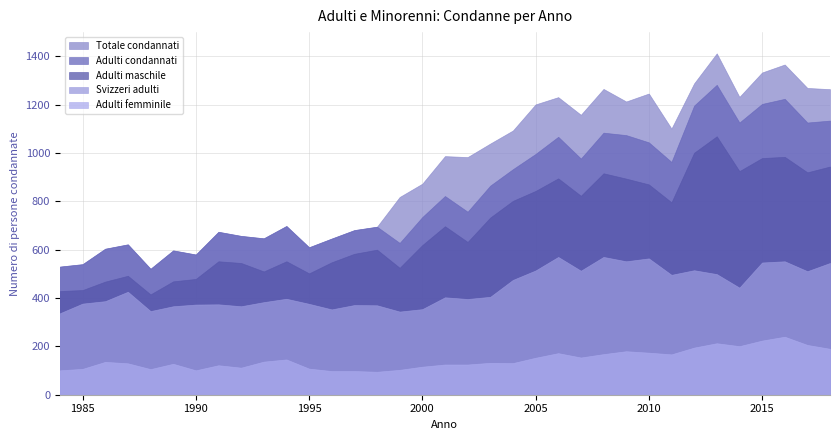

How many data points in Totale condannati are above 983?

17